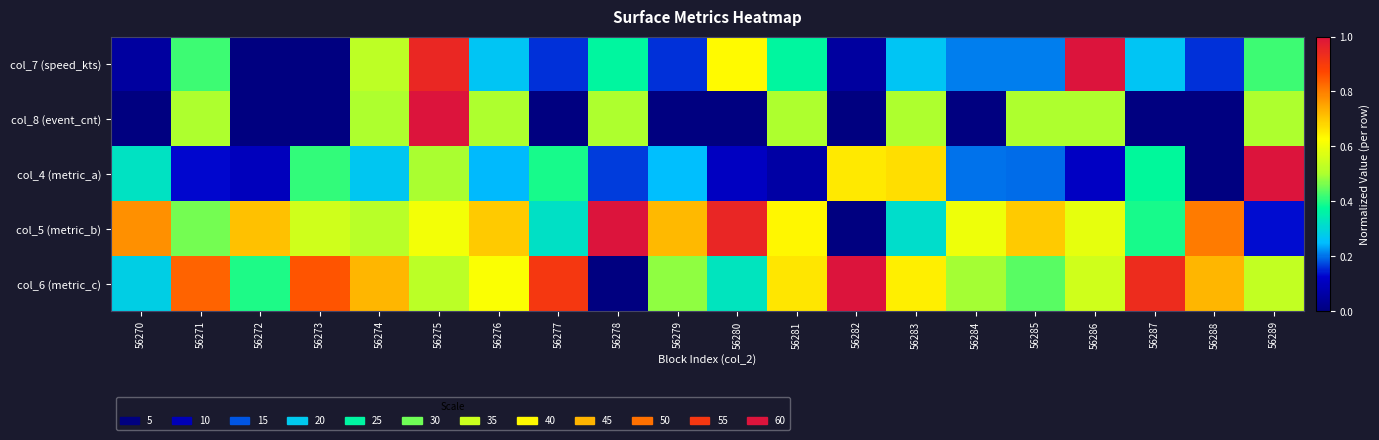

What is the total value across all series at 56281?

2.2